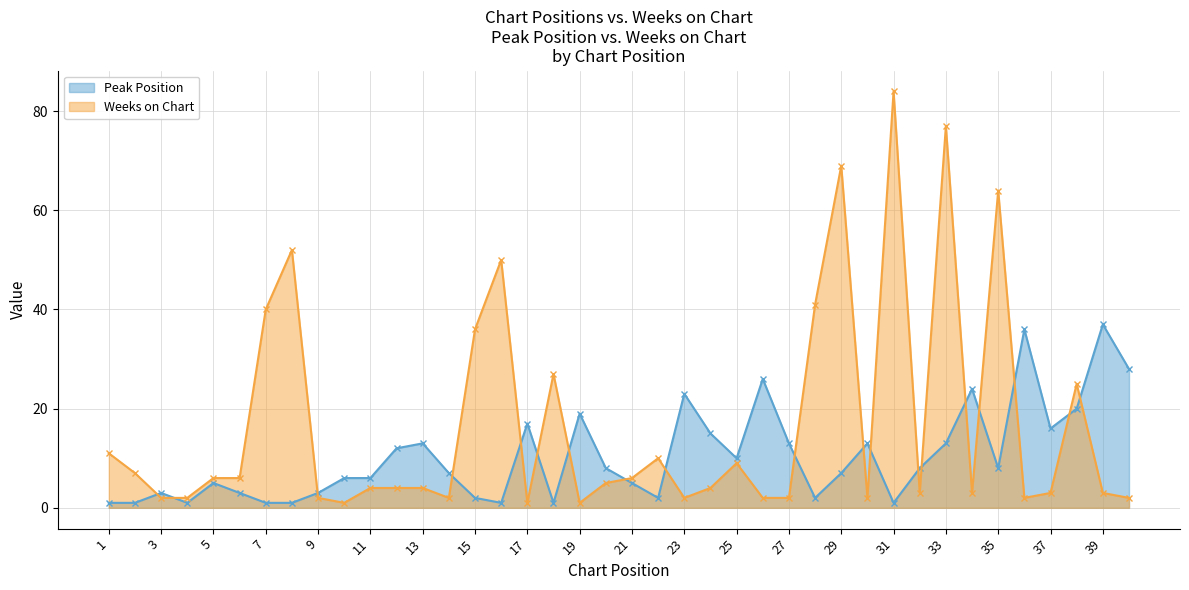

At which label is Peak Position closest to 19?

19